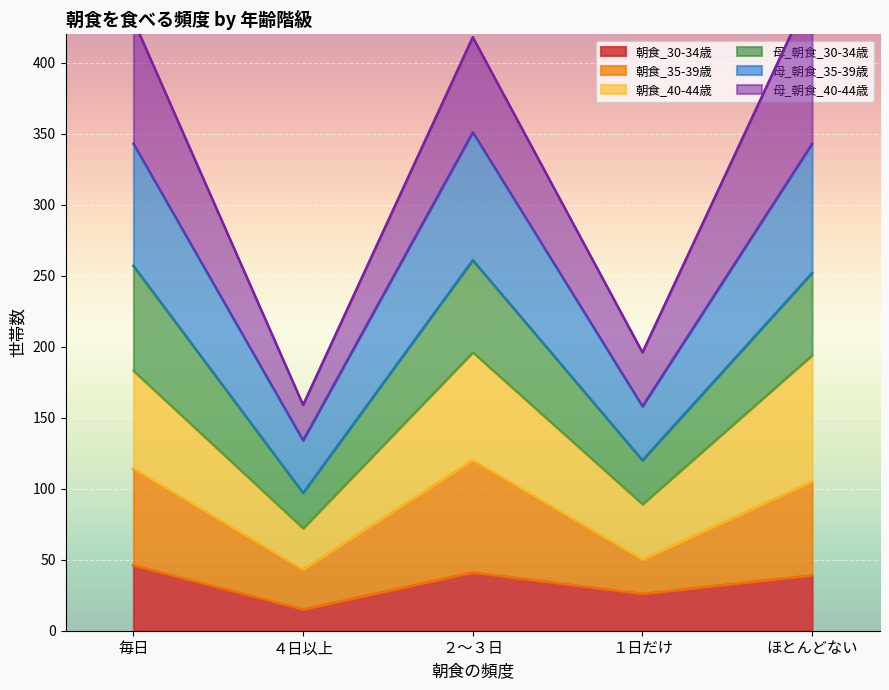

Where does the 朝食_30-34歳 series first go above 39?

毎日